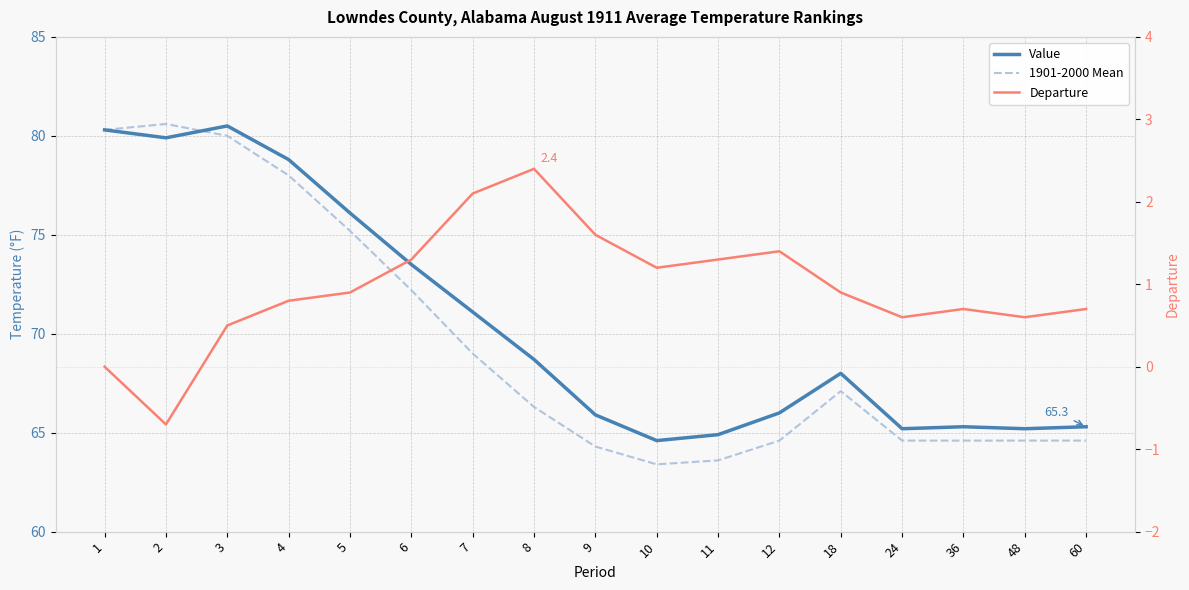

Is it true that Departure equals -0.7 at 2?

True